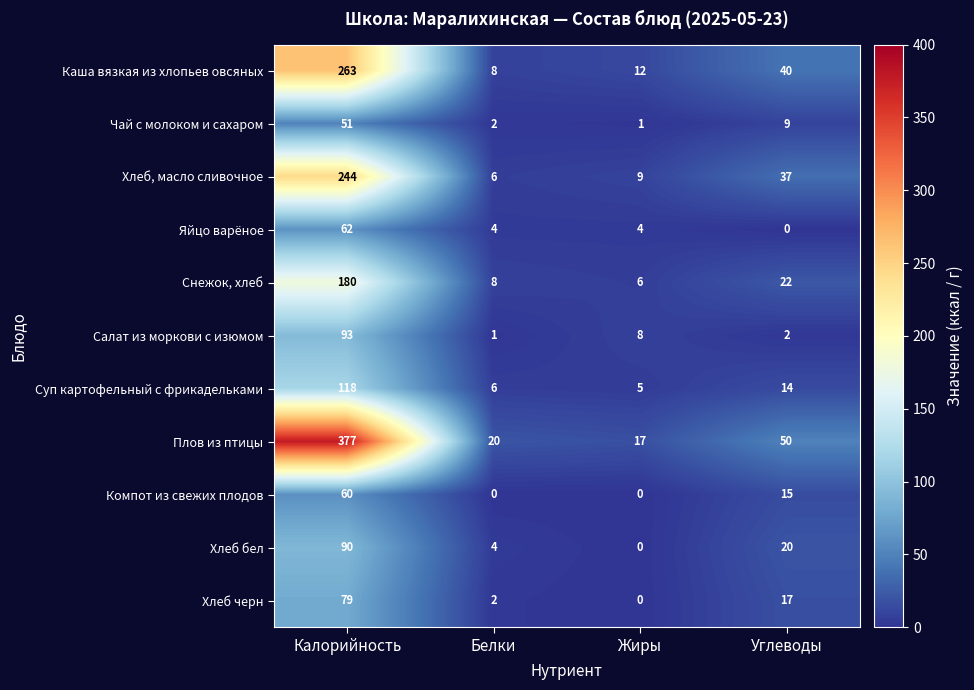

Which series has the largest range (max minus min)?

Плов из птицы